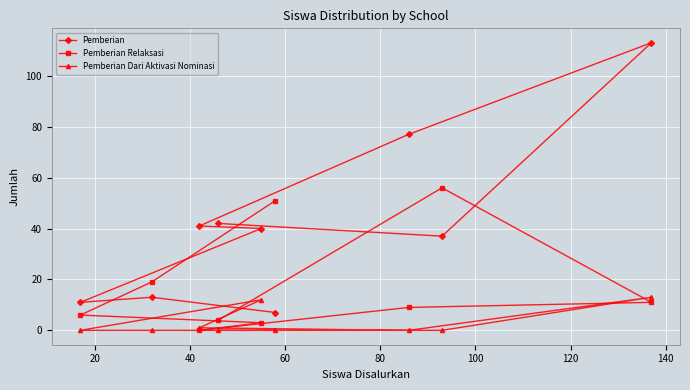

Reading left to right, what are all the values shown in this chart?

Pemberian: 11	13	41	42	40	7	77	37	113
Pemberian Relaksasi: 6	19	0	4	3	51	9	56	11
Pemberian Dari Aktivasi Nominasi: 0	0	1	0	12	0	0	0	13